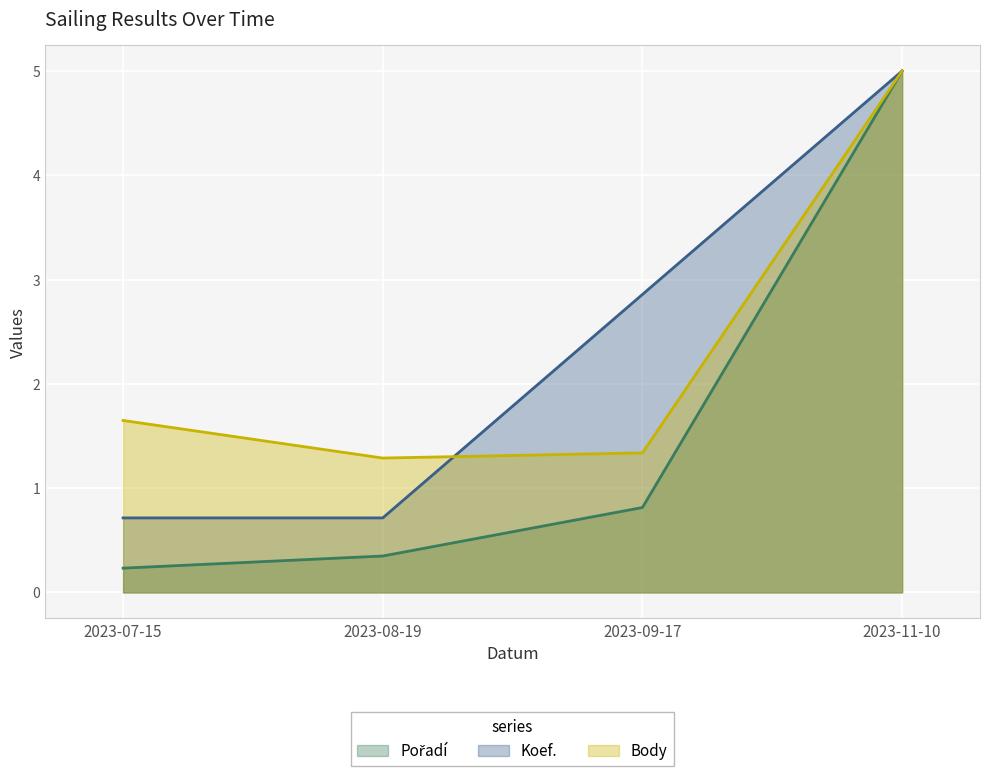

What are all the series names shown in the legend?

Pořadí, Koef., Body